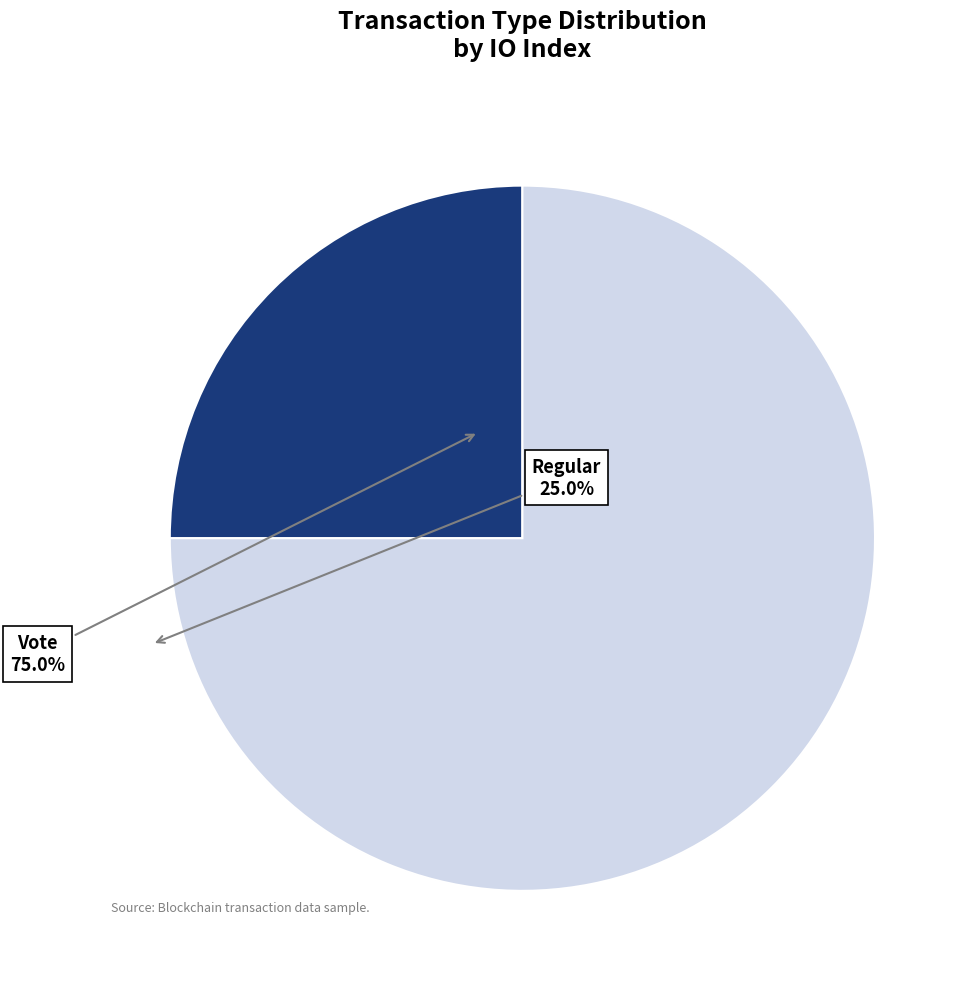

Is it true that Regular is 25% of the pie?

True